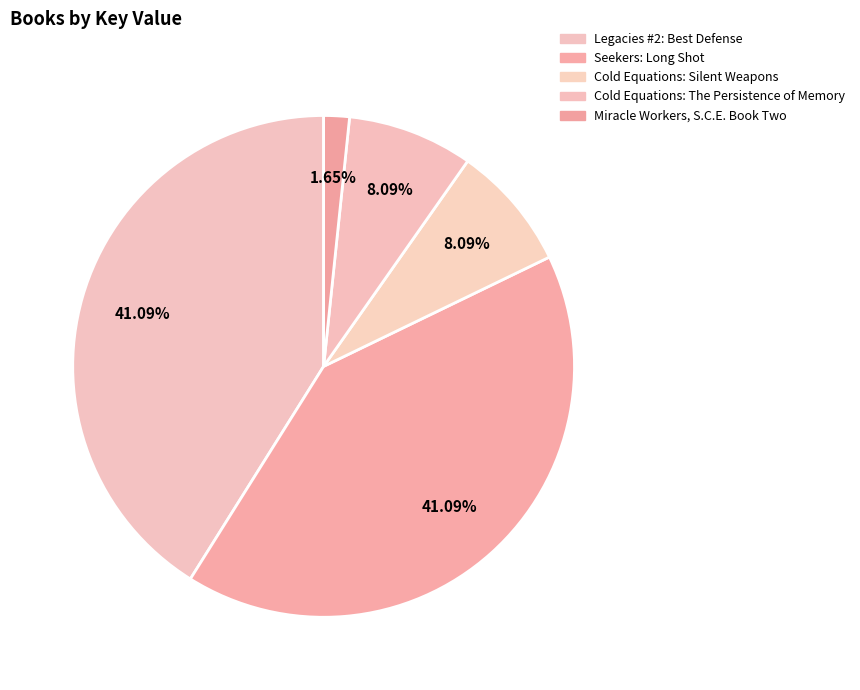

Which slice is the smallest?

Miracle Workers, S.C.E. Book Two